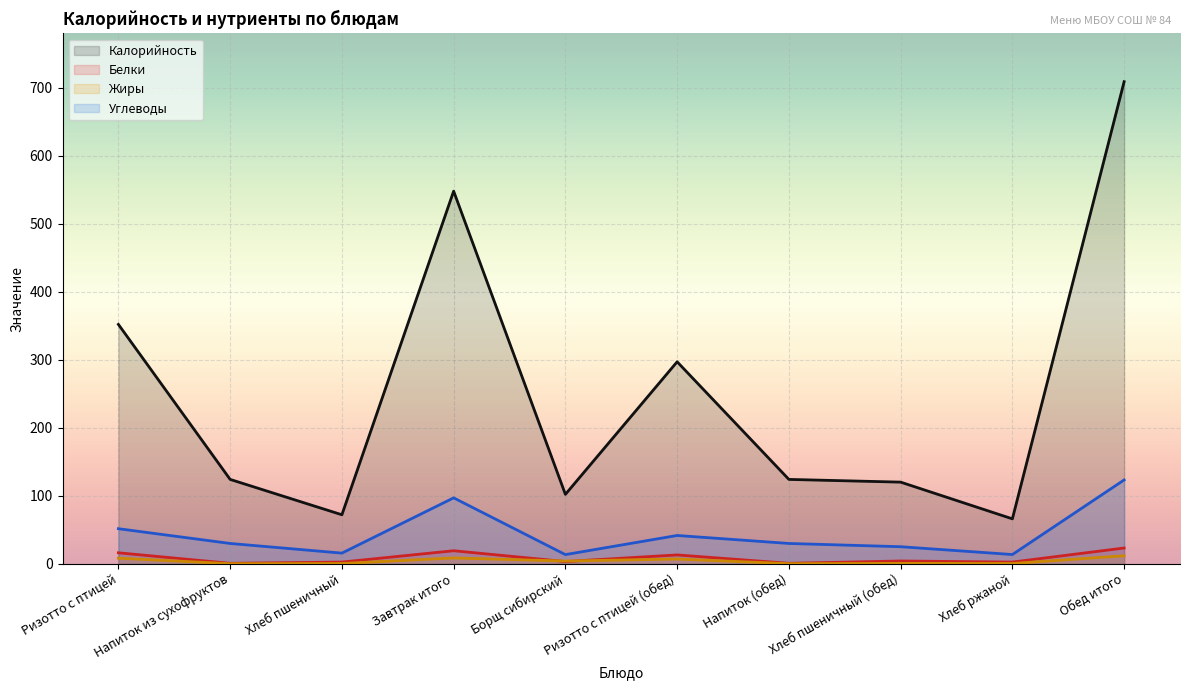

What is the value of the Калорийность point at the 4th from the left?

548.0